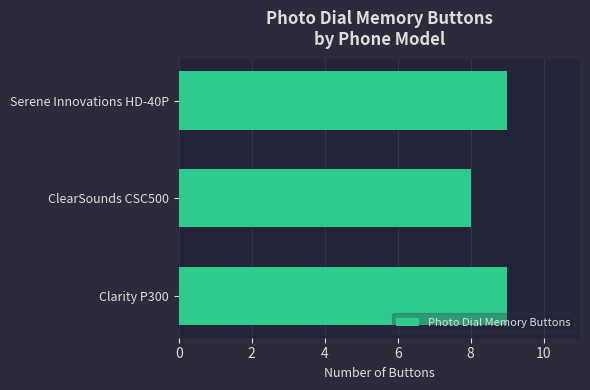

What is the ratio of the value at Serene Innovations HD-40P to the value at ClearSounds CSC500?

1.1